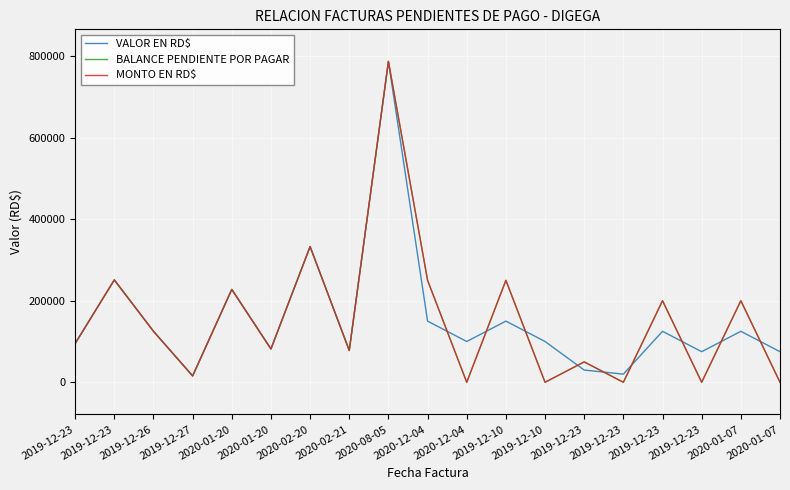

Rank the series at 2020-08-05 from highest to lowest value.

VALOR EN RD$, BALANCE PENDIENTE POR PAGAR, MONTO EN RD$